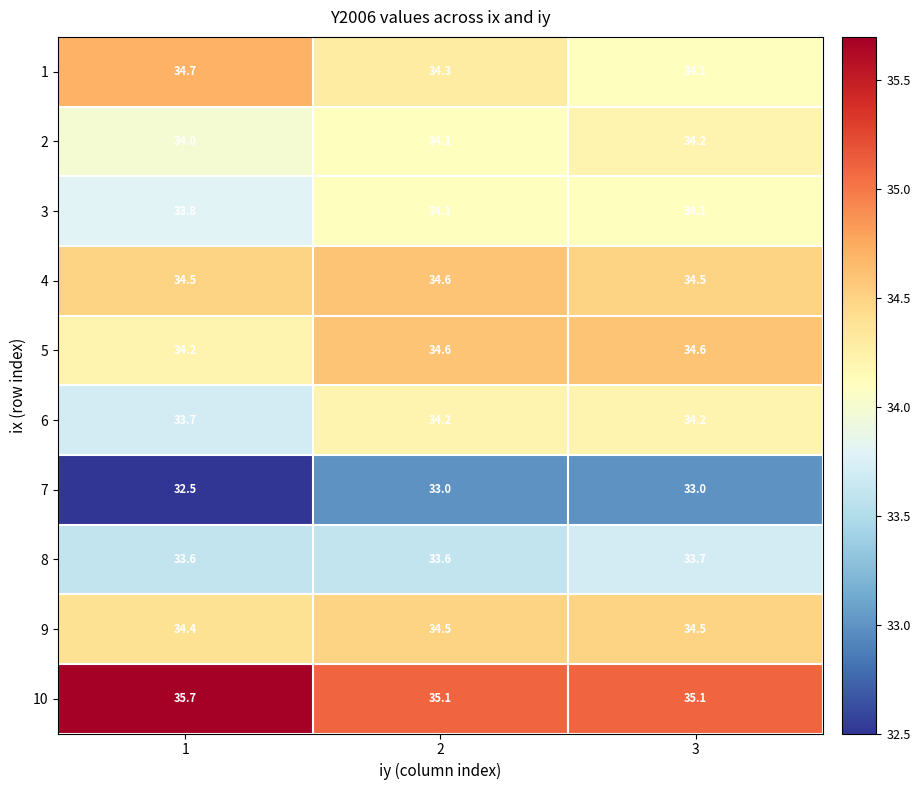

At which label is 1 closest to 34?

3